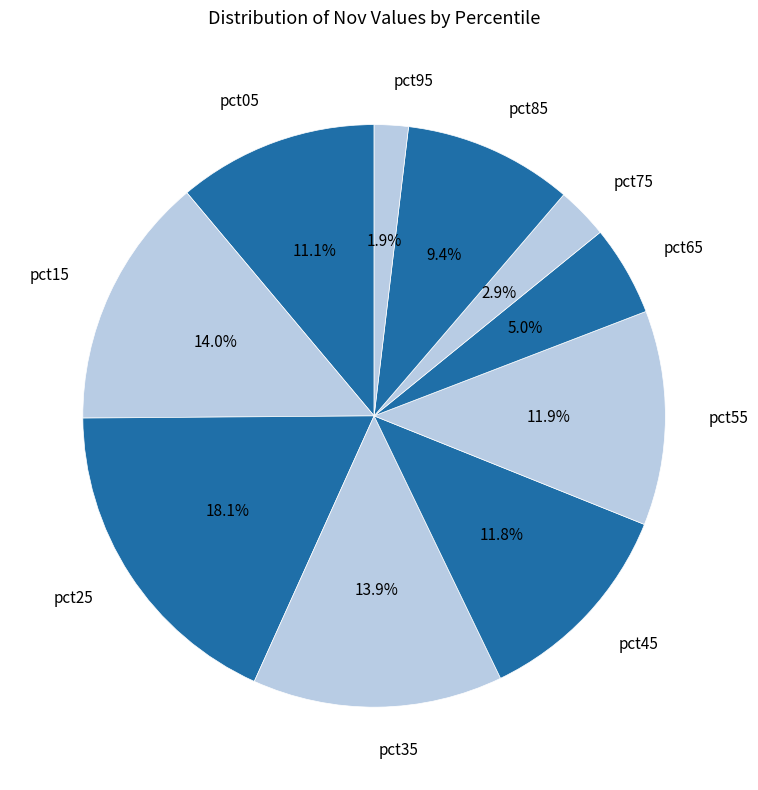

To the nearest percent, what is the difference between the pct35 and pct75 slice percentages?

11%